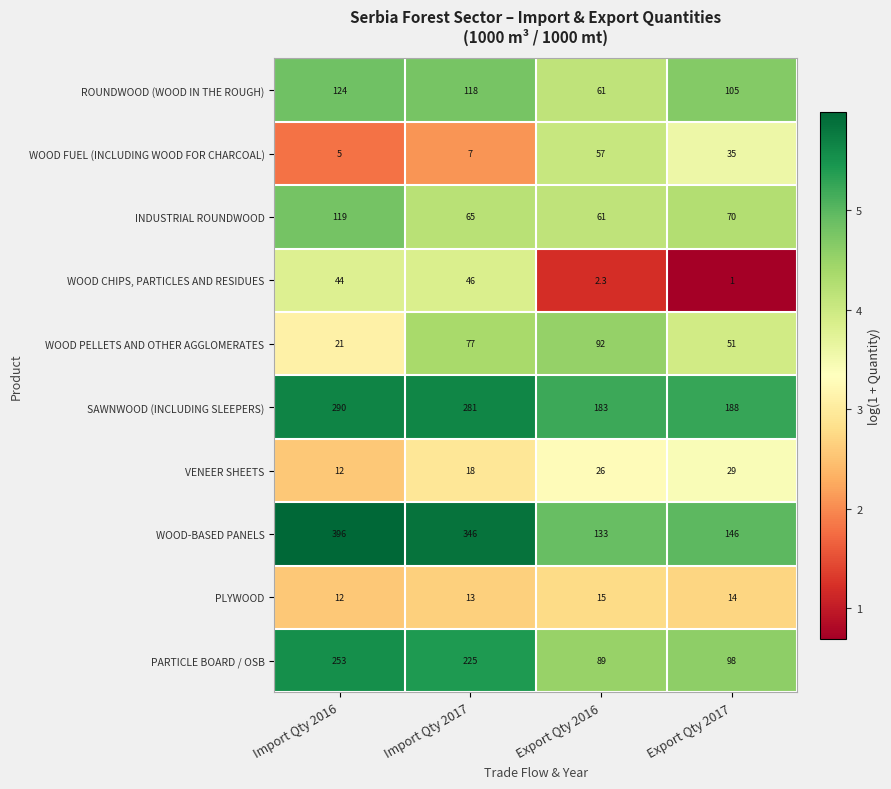

What is the difference between the maximum and second lowest values in the WOOD FUEL (INCLUDING WOOD FOR CHARCOAL) series?

50.0